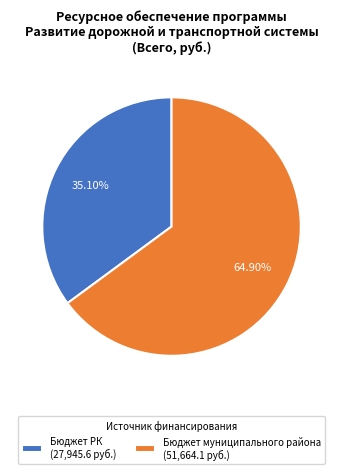

Do Бюджет РК (27,945.6 руб.) and Бюджет муниципального района (51,664.1 руб.) together represent more than half of the pie?

Yes